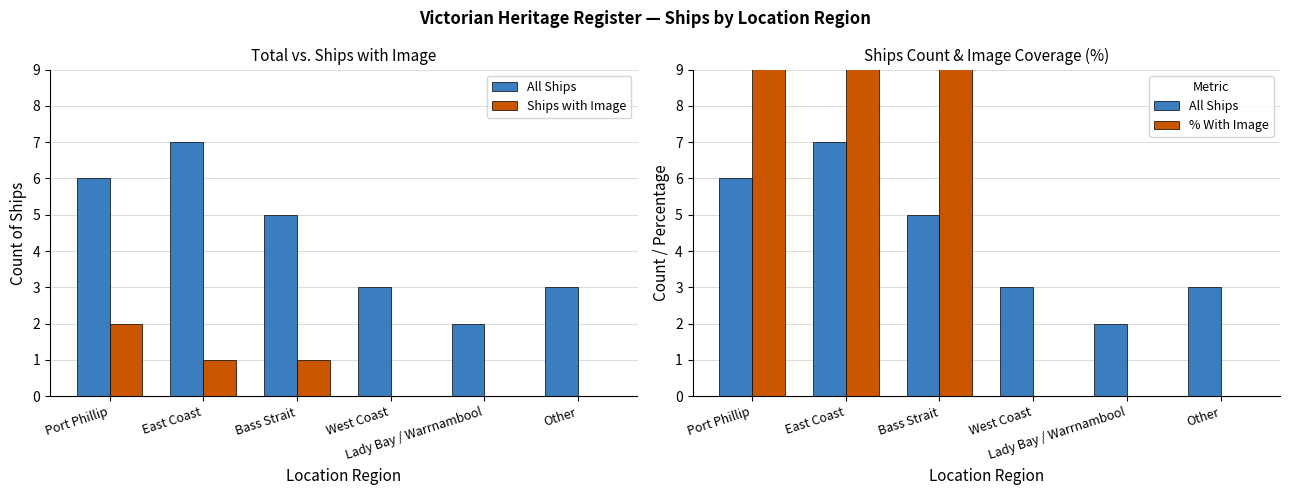

Rank the series at Other from highest to lowest value.

All Ships, Ships with Image, % With Image